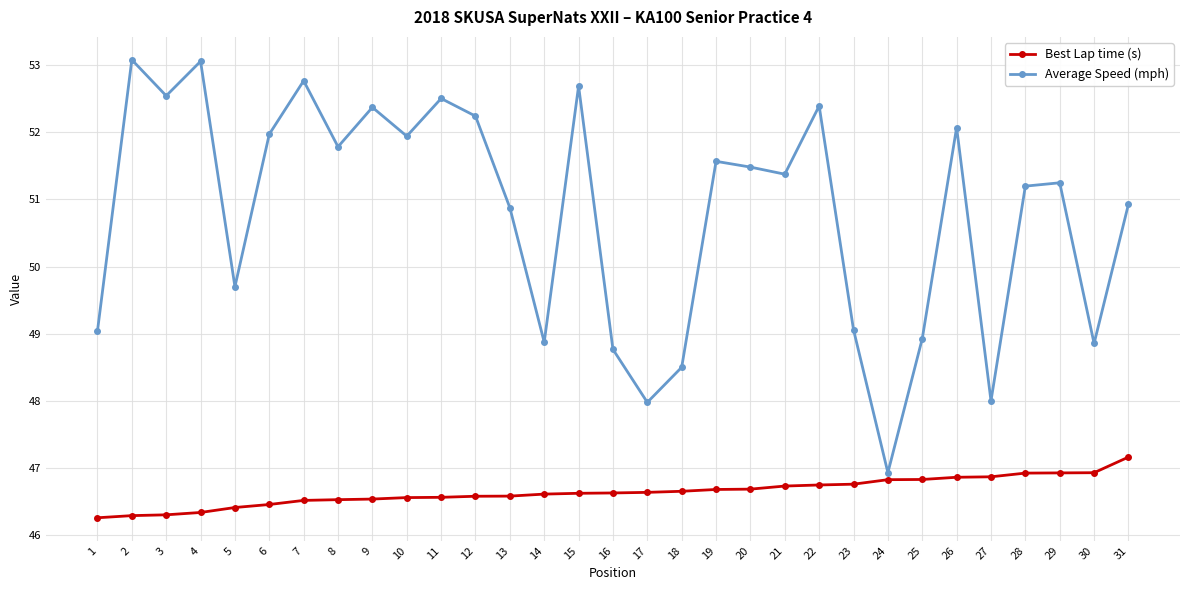

List the series in order of their overall mean, lowest first.

Best Lap time (s), Average Speed (mph)